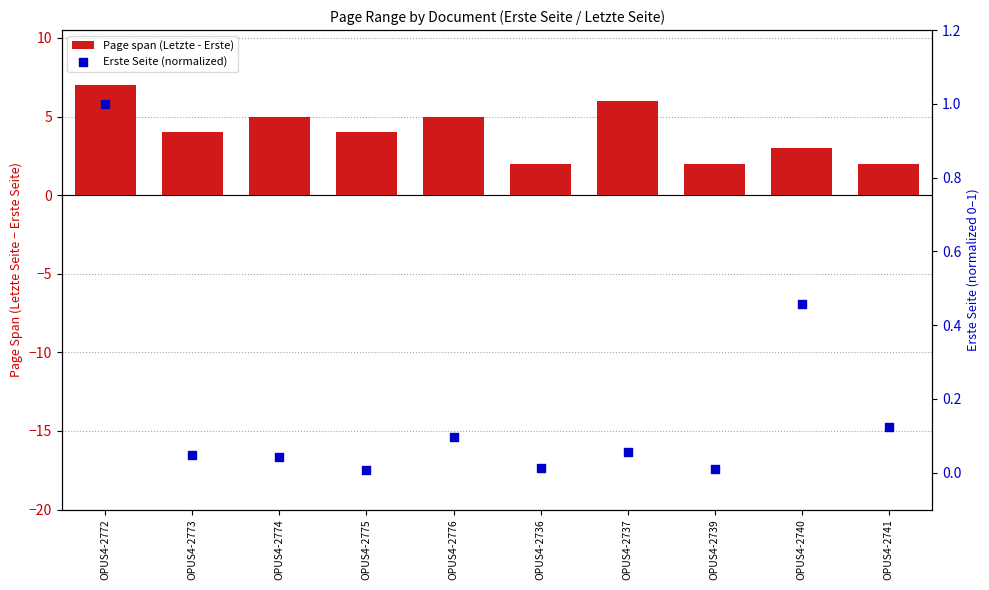

At which category is the sum across all series the highest?

OPUS4-2772